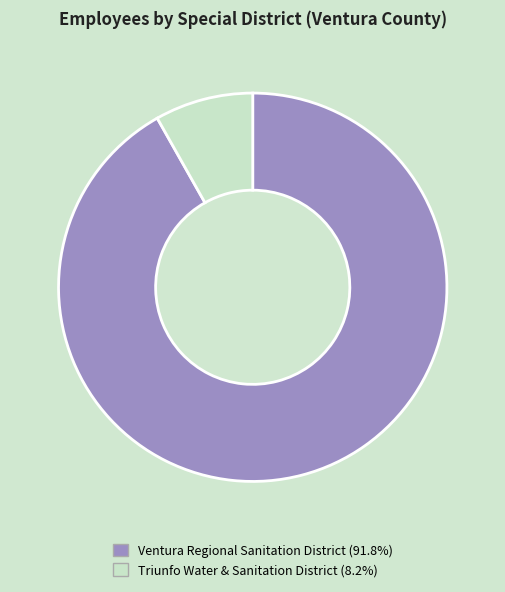

Do Triunfo Water & Sanitation District and Ventura Regional Sanitation District together represent more than half of the pie?

Yes